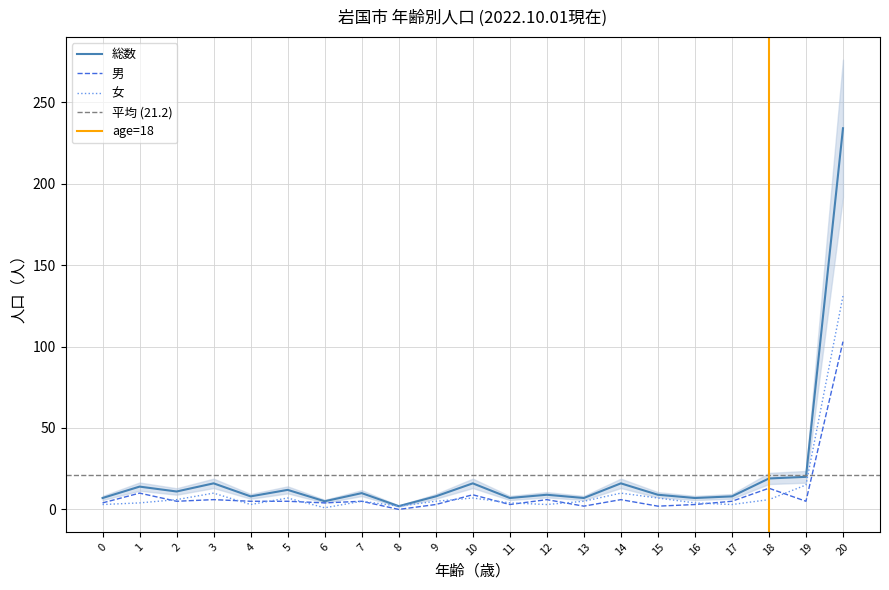

Count the number of categories in the chart.

21